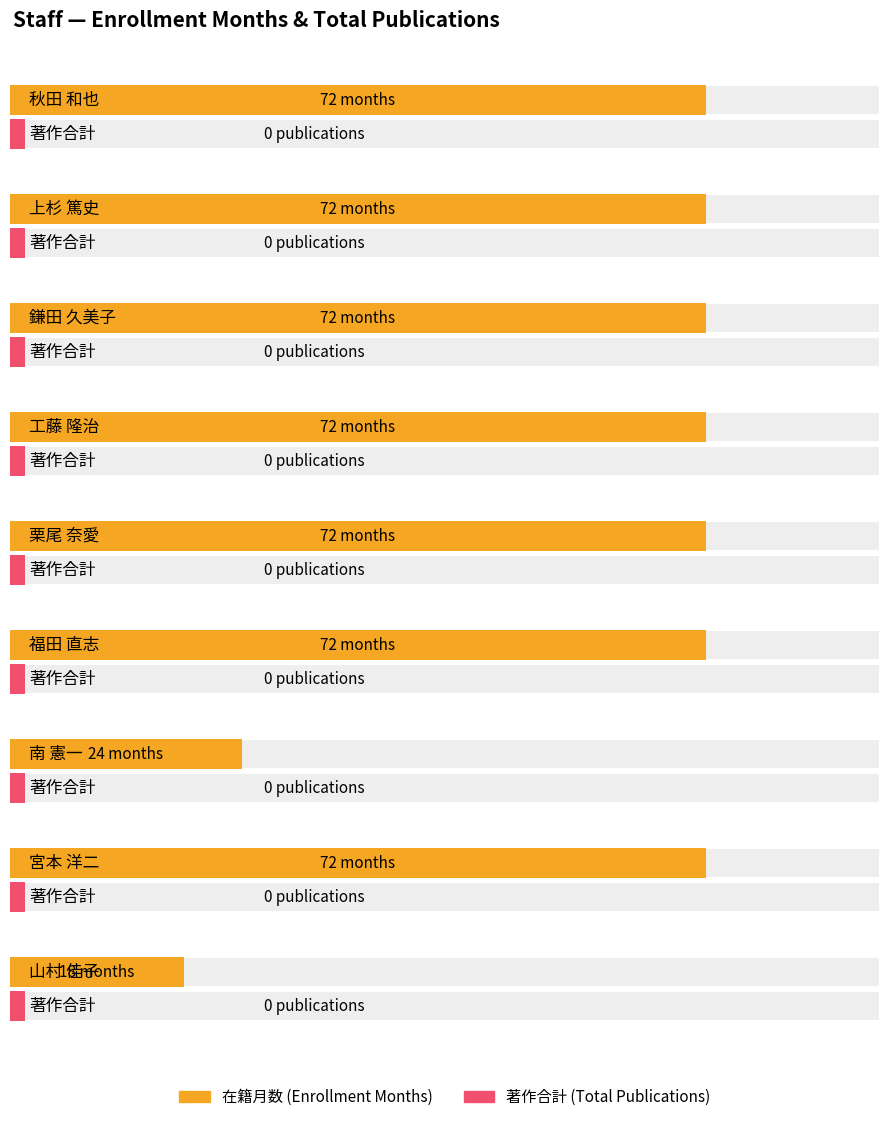

How many bars are there in each group?

2